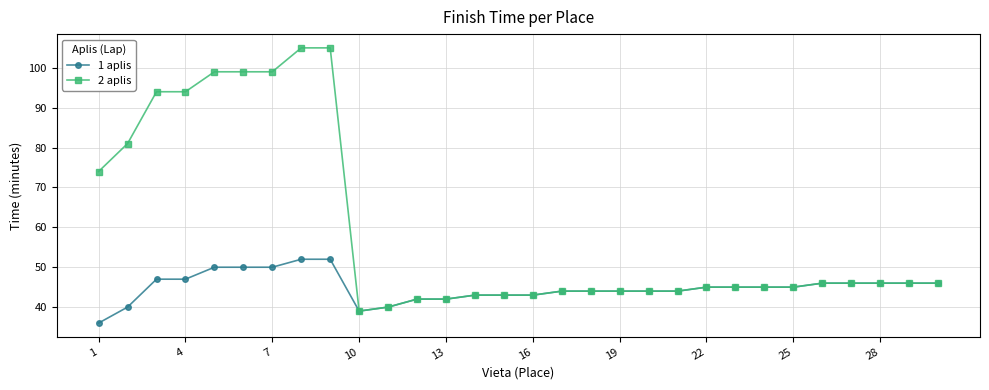

Which series has the widest spread of values?

2 aplis